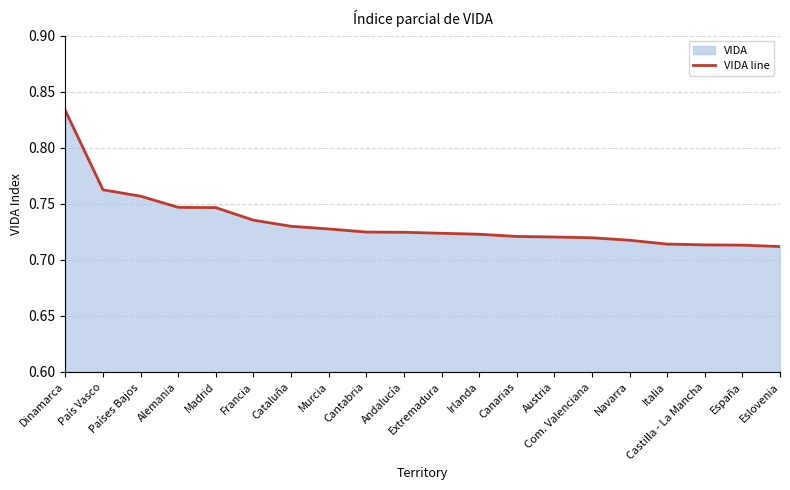

What is the average value?

0.7